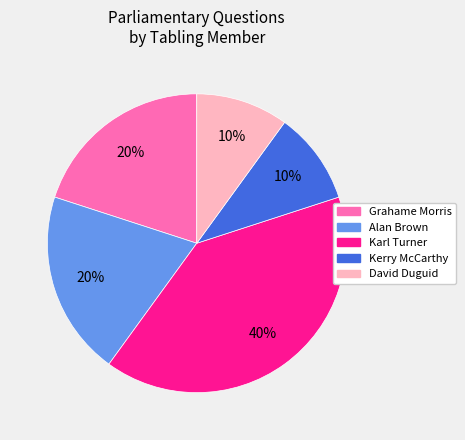

To the nearest percent, what is the difference between the largest and smallest slice percentages?

30%